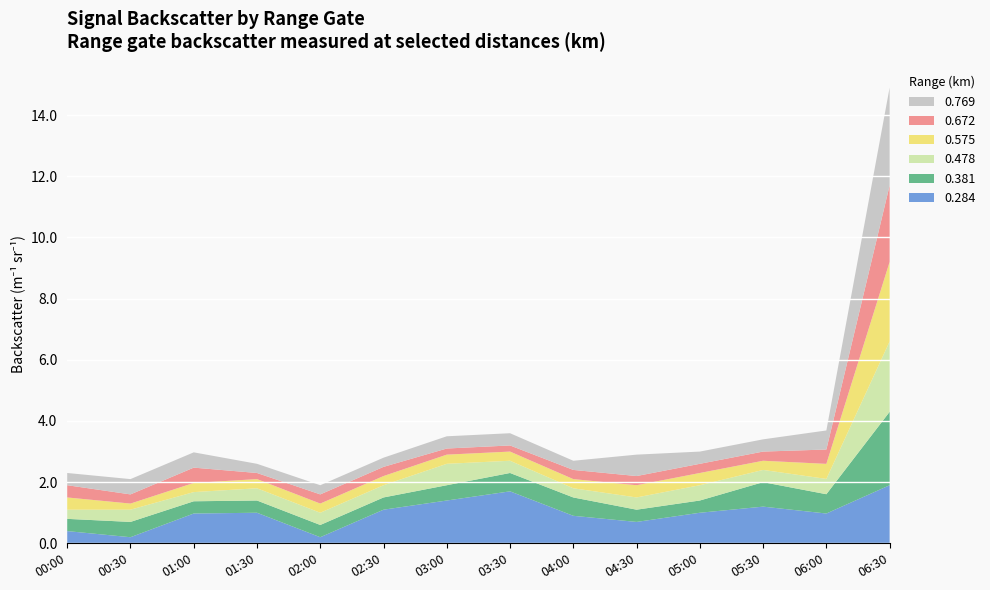

At which category is the sum across all series the highest?

06:30